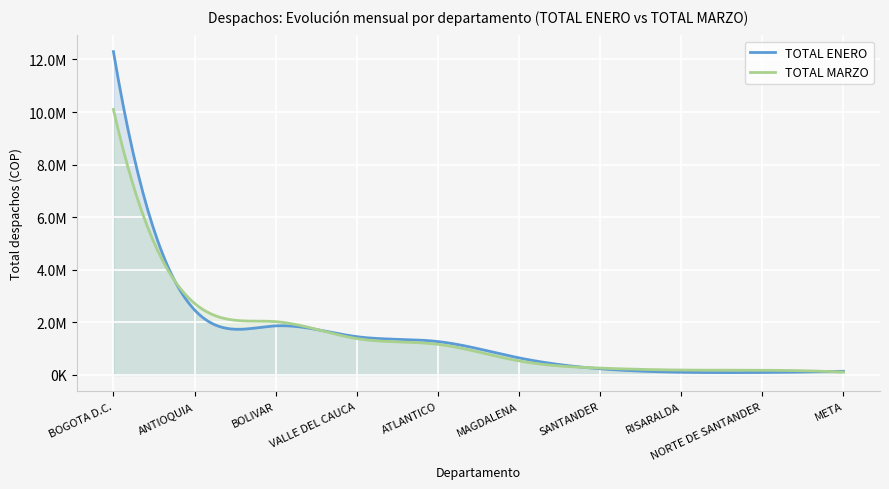

What are all the series names shown in the legend?

TOTAL ENERO, TOTAL MARZO